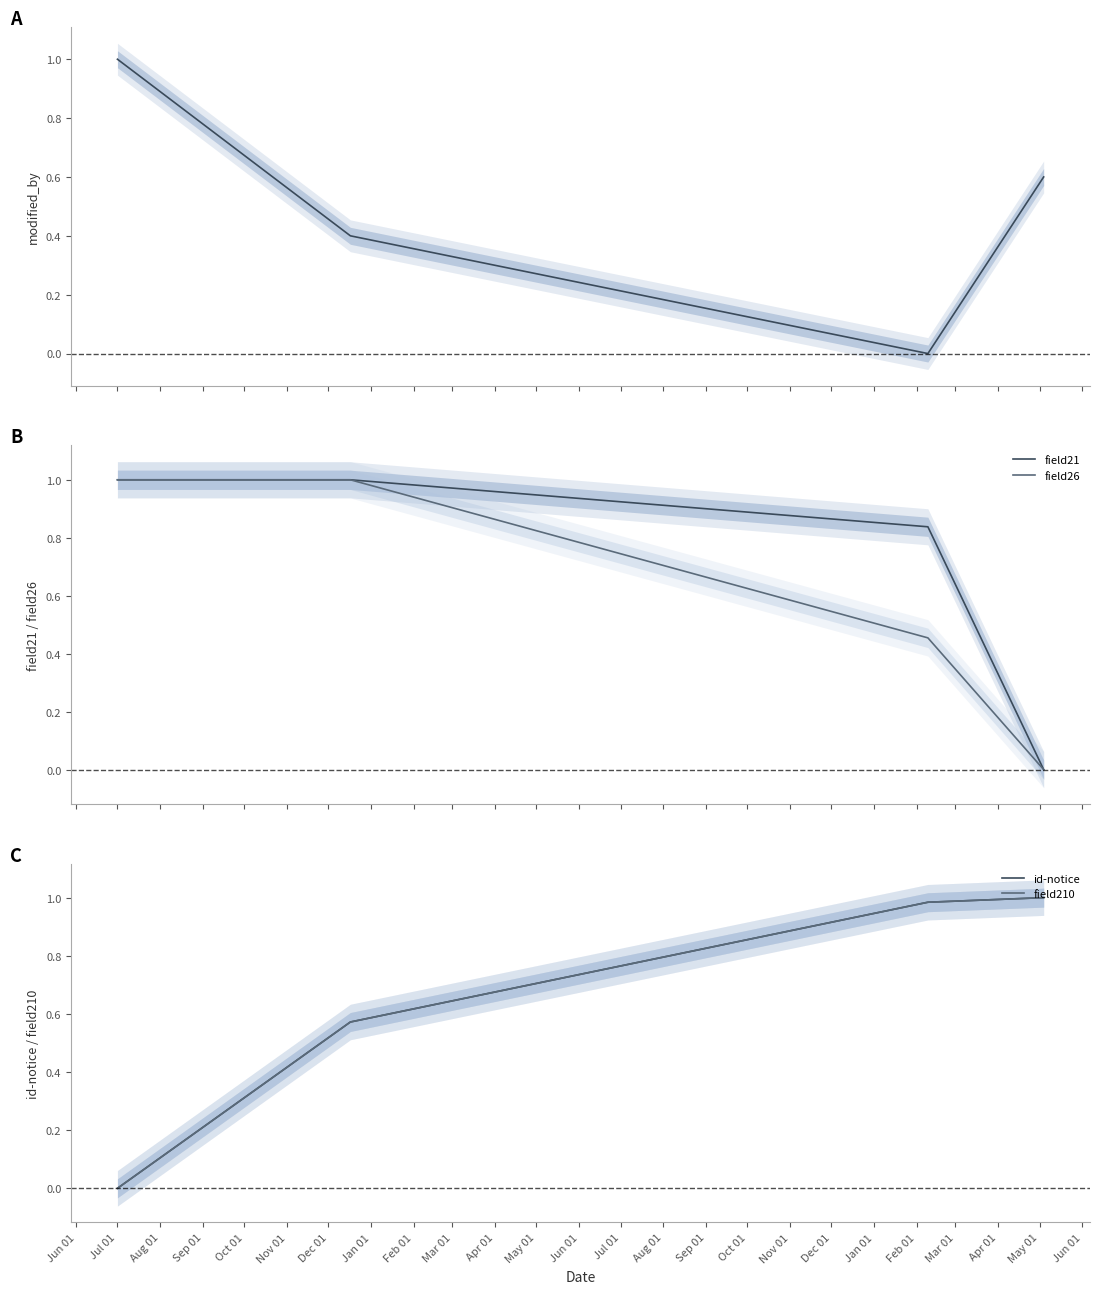

What is the maximum value shown in the chart?

1.0